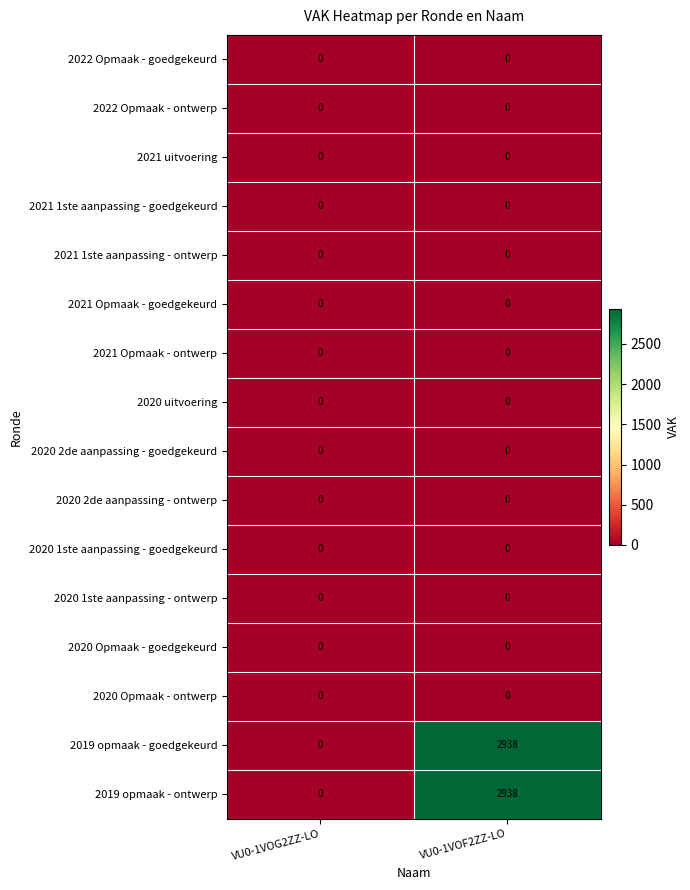

At which category is the sum across all series the highest?

VU0-1VOF2ZZ-LO